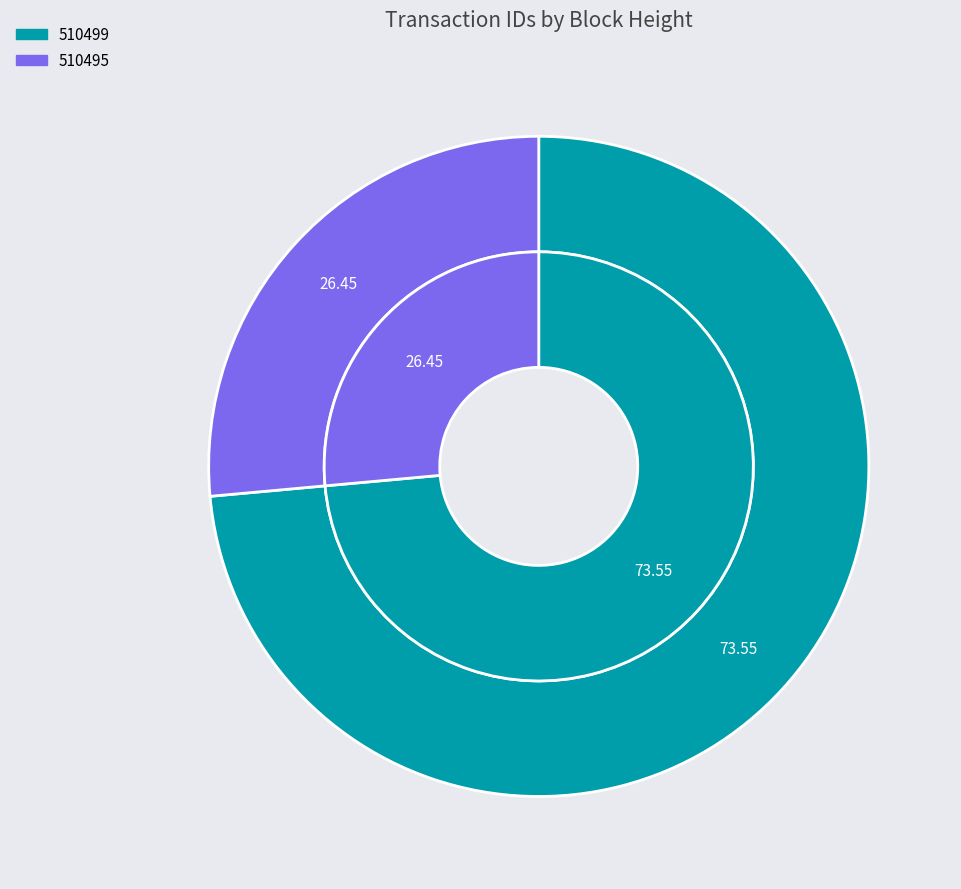

Is it true that 510495 is 40% of the pie?

False